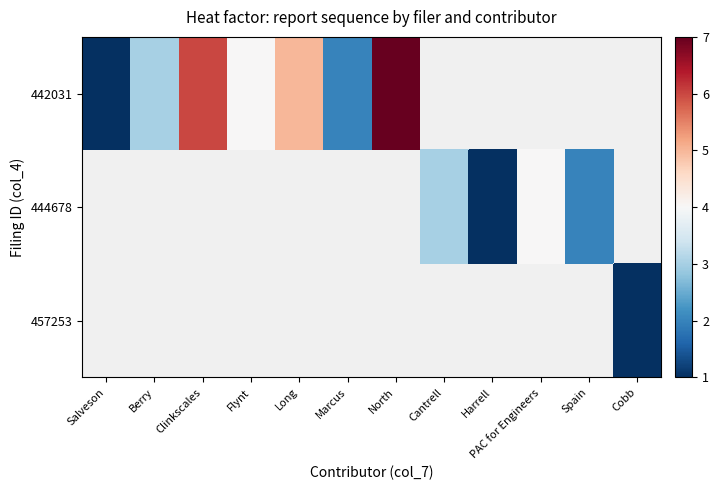

Is the value of 444678 at Flynt greater than the value of 457253 at Cantrell?

No